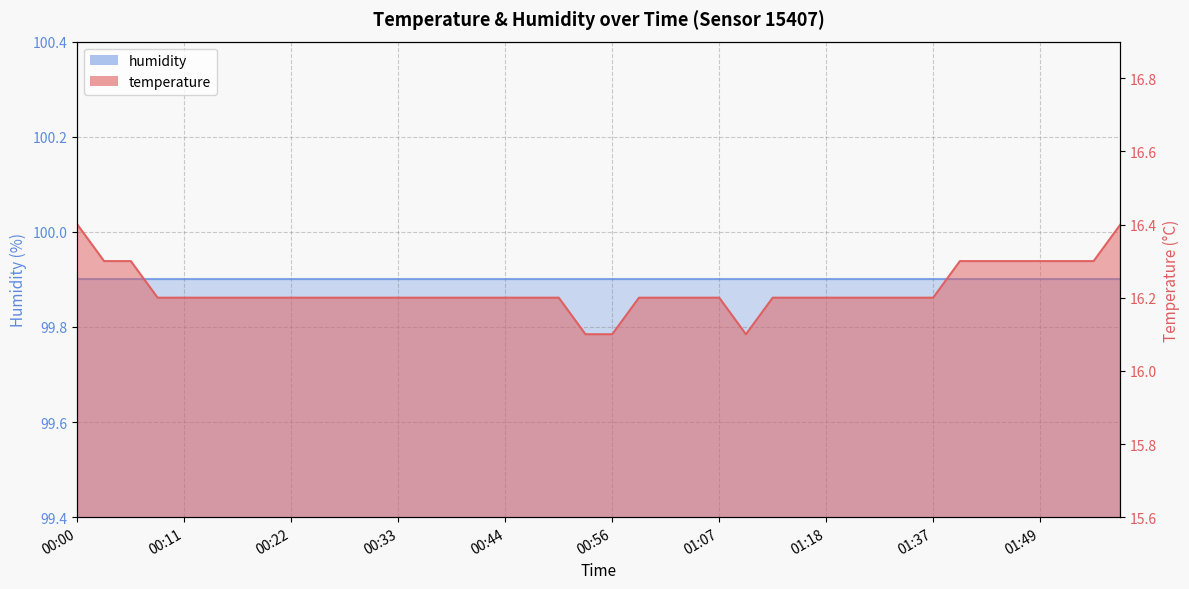

The value at 00:00 is 21.5. True or false?

False